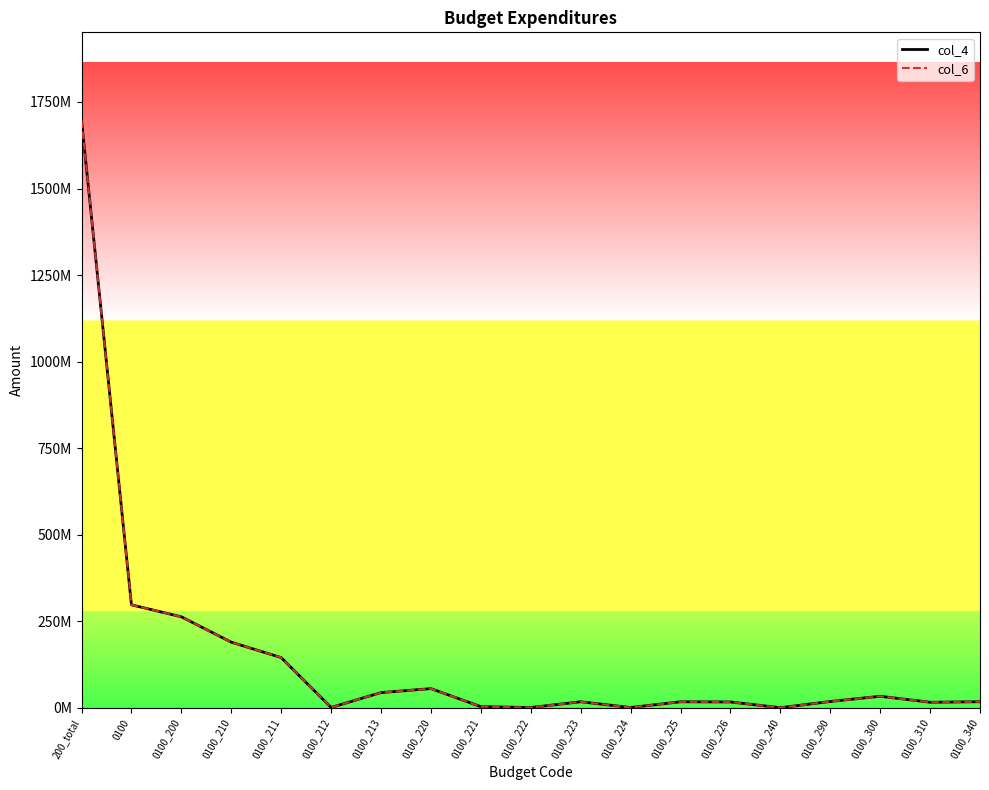

List the labels in order of col_6 value, smallest first.

0100_240, 0100_224, 0100_222, 0100_212, 0100_221, 0100_310, 0100_226, 0100_225, 0100_223, 0100_340, 0100_290, 0100_300, 0100_213, 0100_220, 0100_211, 0100_210, 0100_200, 0100, 200_total